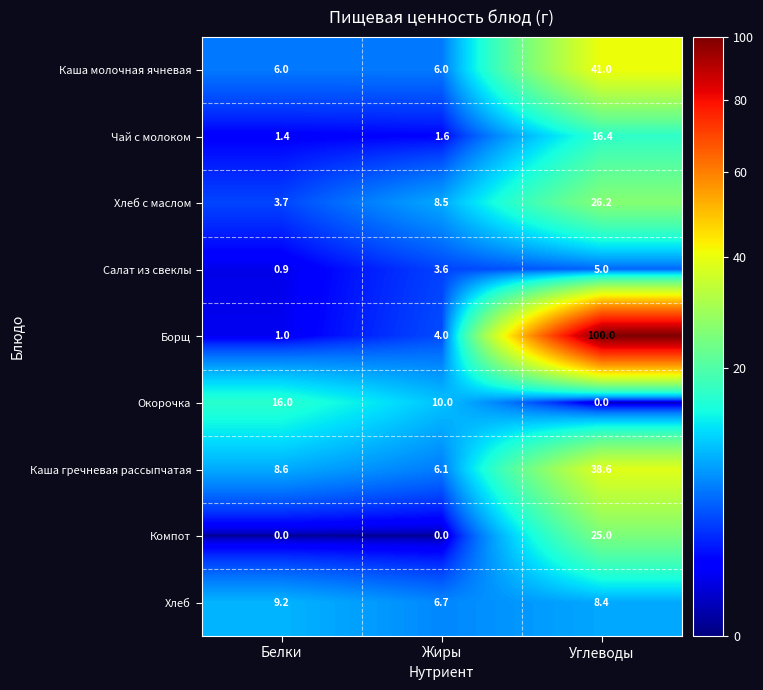

At which category is the sum across all series the highest?

Углеводы